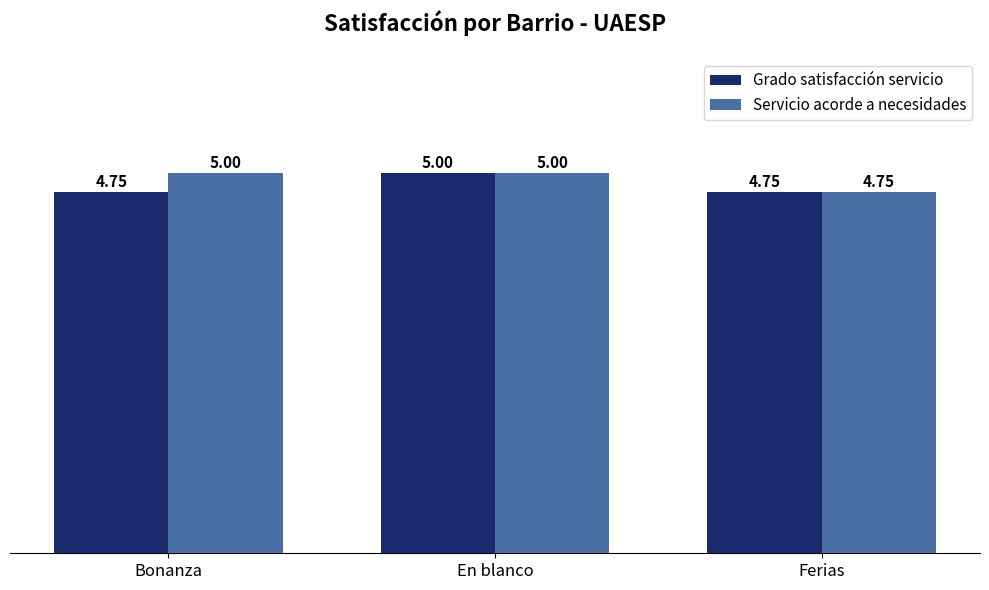

At which category is the sum across all series the highest?

En blanco